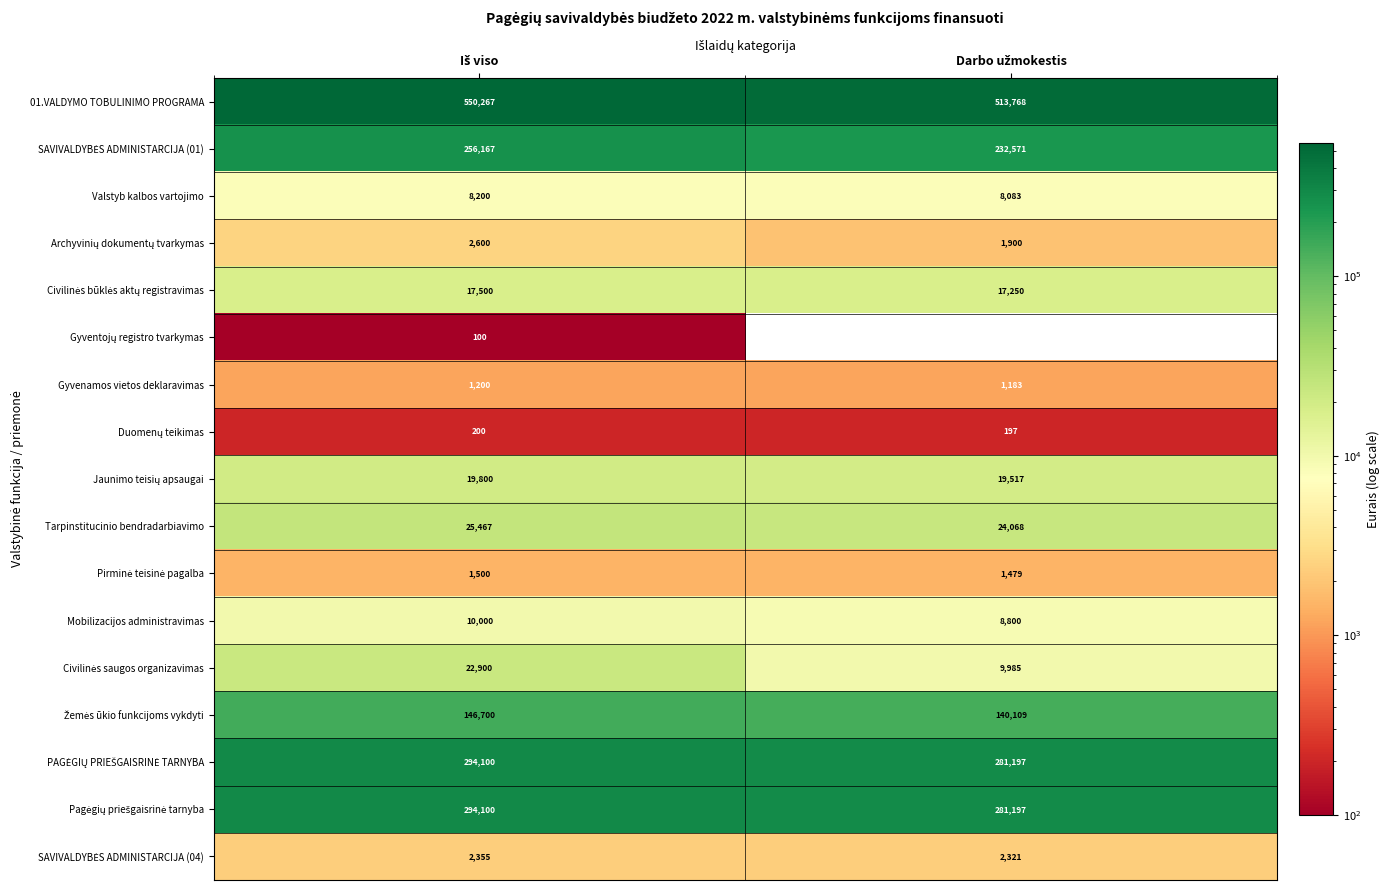

What is the difference between the maximum and minimum values in the Valstyb kalbos vartojimo series?

117.0